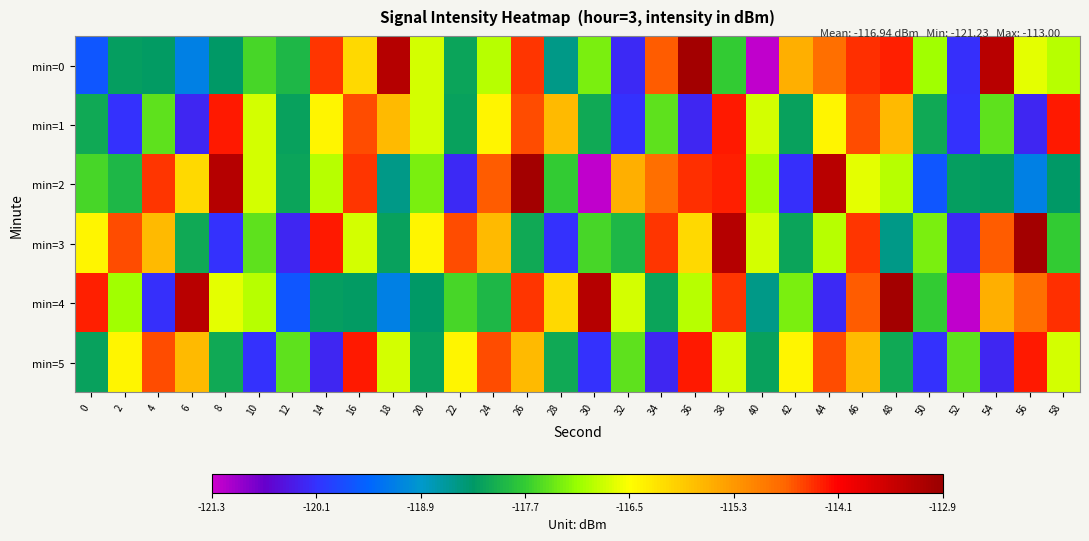

What is the spread (max minus min) of values at 18?

6.0